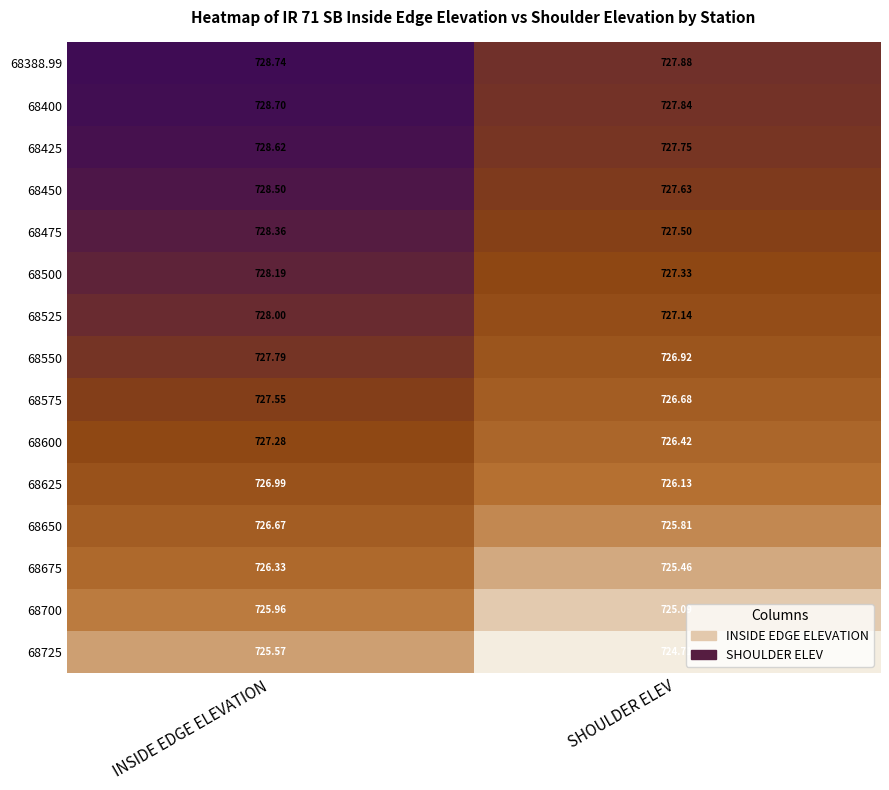

At SHOULDER ELEV, list the series in order from smallest to largest.

68725, 68700, 68675, 68650, 68625, 68600, 68575, 68550, 68525, 68500, 68475, 68450, 68425, 68400, 68388.99